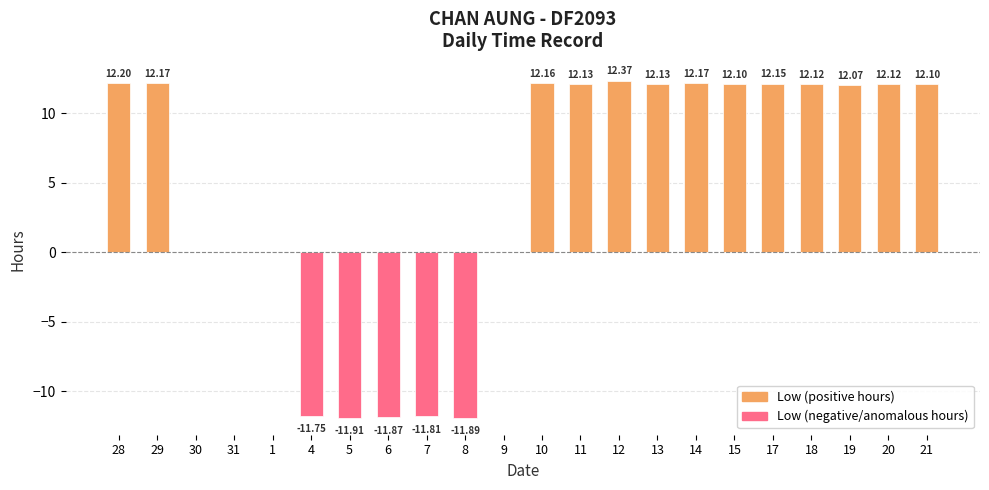

What is the sum of the values at 18 and 7?

0.3